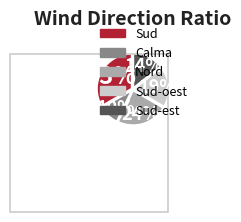

To the nearest percent, what is the average slice percentage?

20%